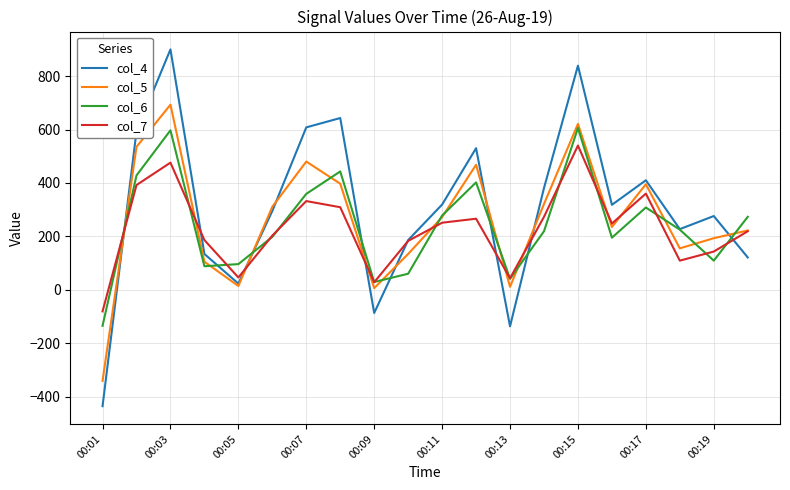

Which series has the largest range (max minus min)?

col_4